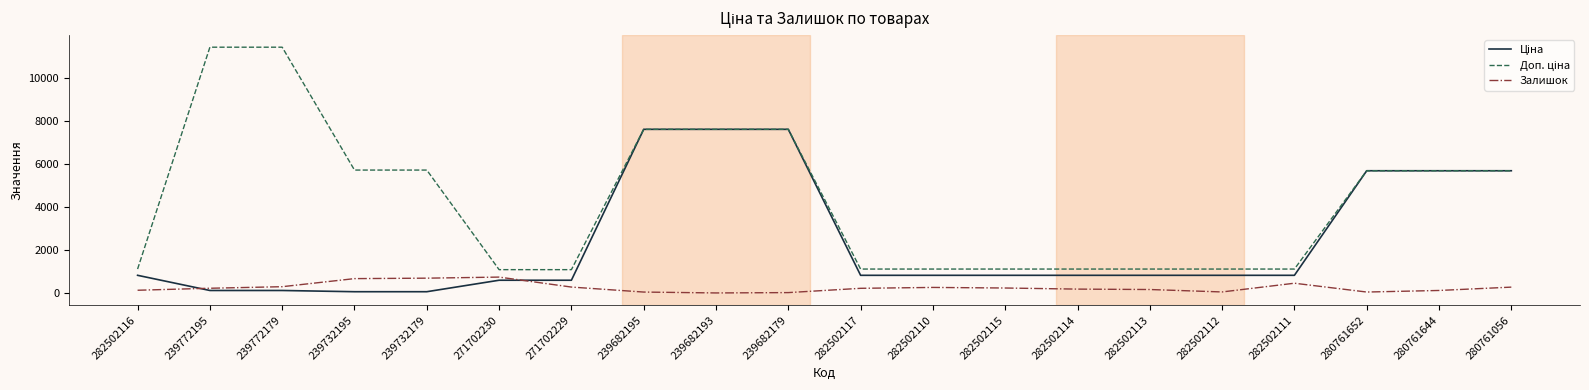

The Залишок series shows 273.0 at 271702229. True or false?

True